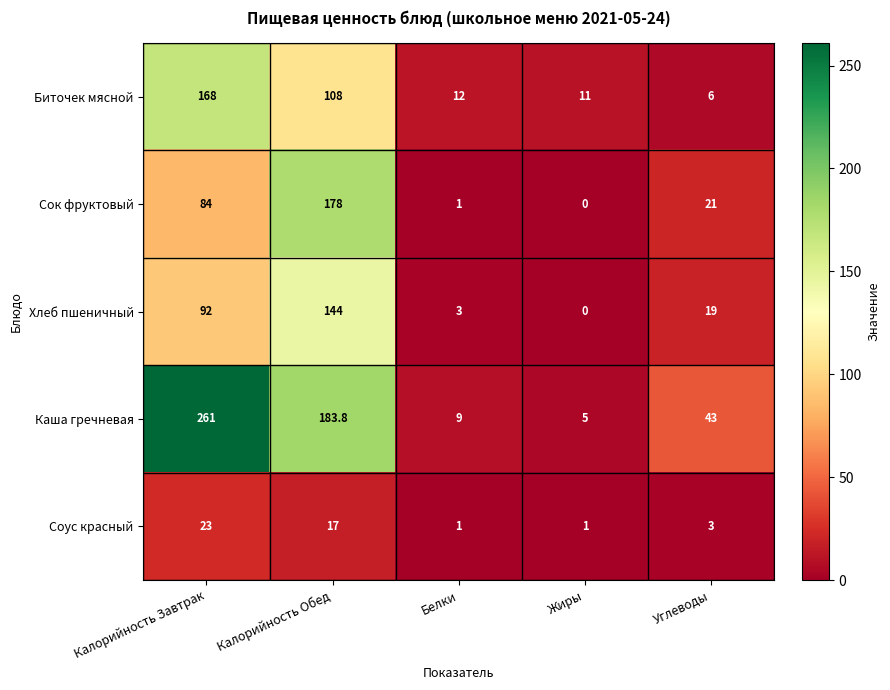

What is the sum of all Соус красный values?

45.0